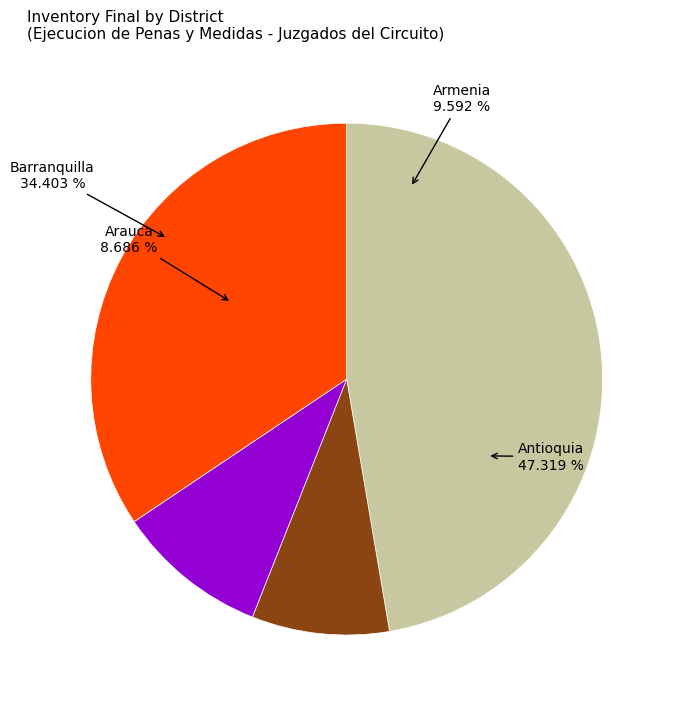

Between Arauca and Antioquia, which is larger?

Antioquia